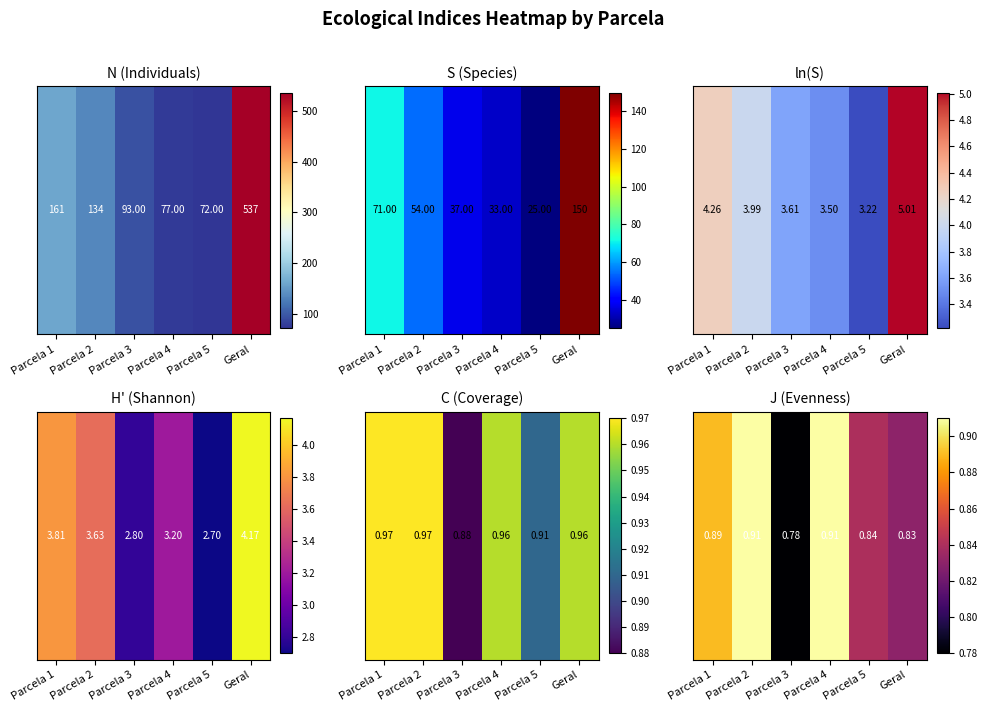

Which has a higher value, Parcela 4 or Parcela 2?

Parcela 4